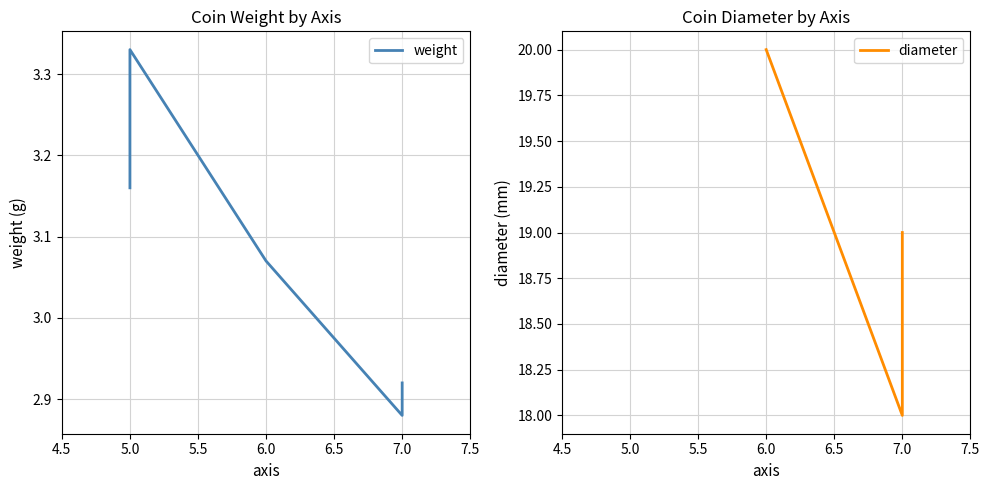

At which category does weight reach its first local peak?

5.0